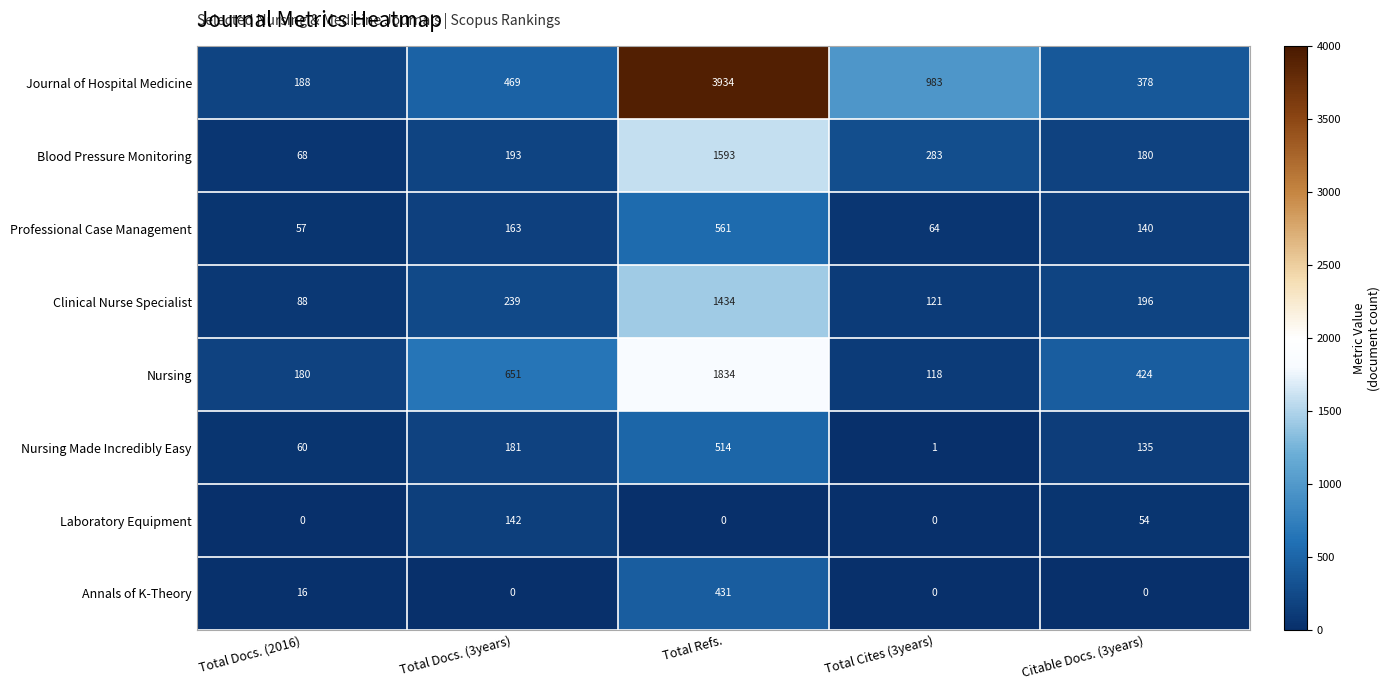

What is the average value of the Journal of Hospital Medicine series?

1190